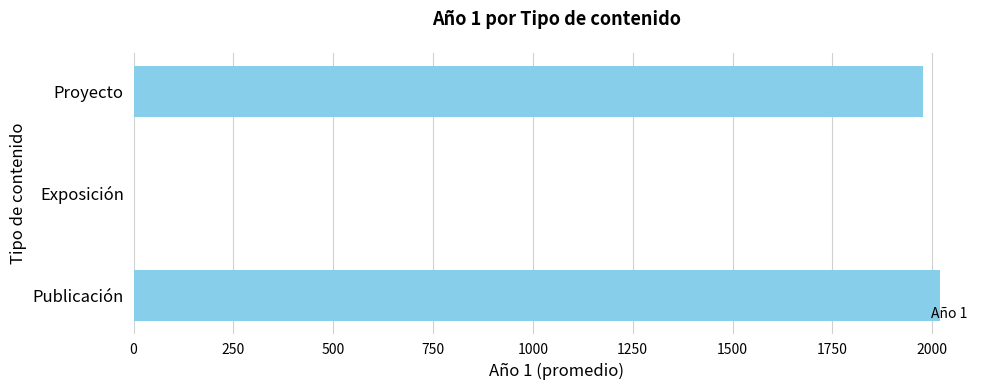

The chart shows a value of 2018.7 at Publicación. True or false?

True